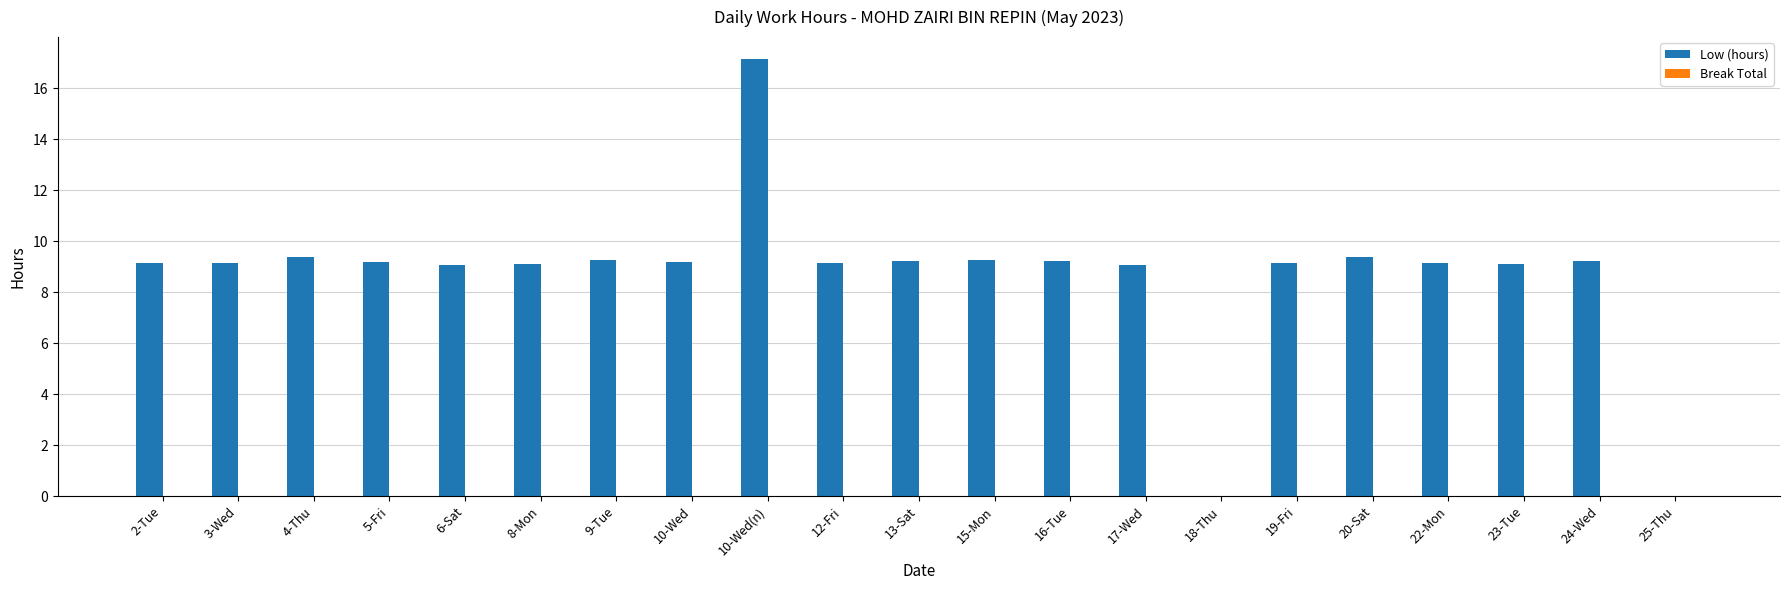

Is it true that the value at 6-Sat is 9.1?

True